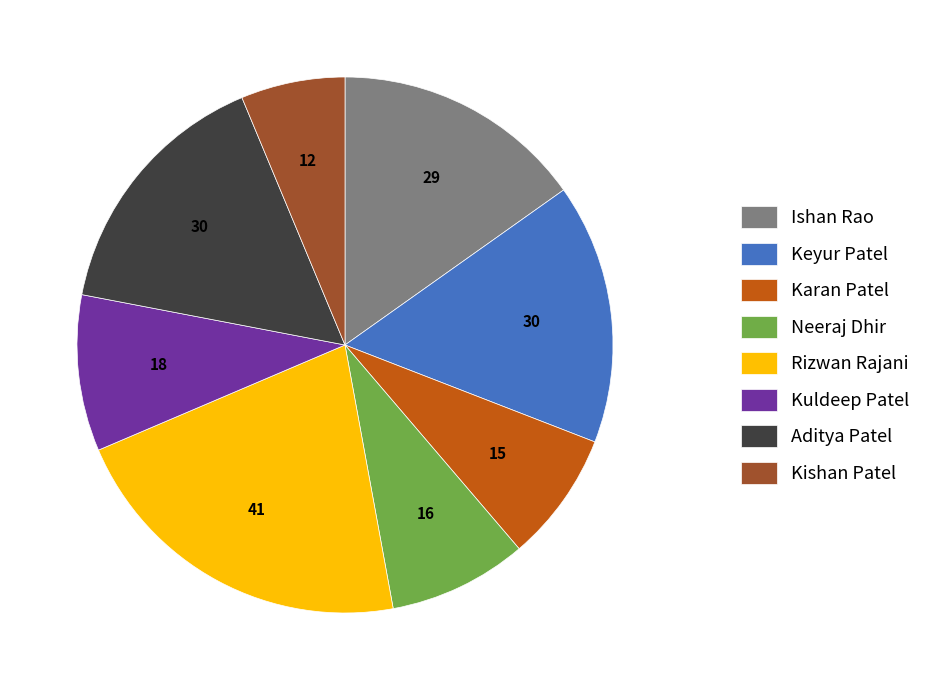

Do Kishan Patel and Keyur Patel together represent more than half of the pie?

No